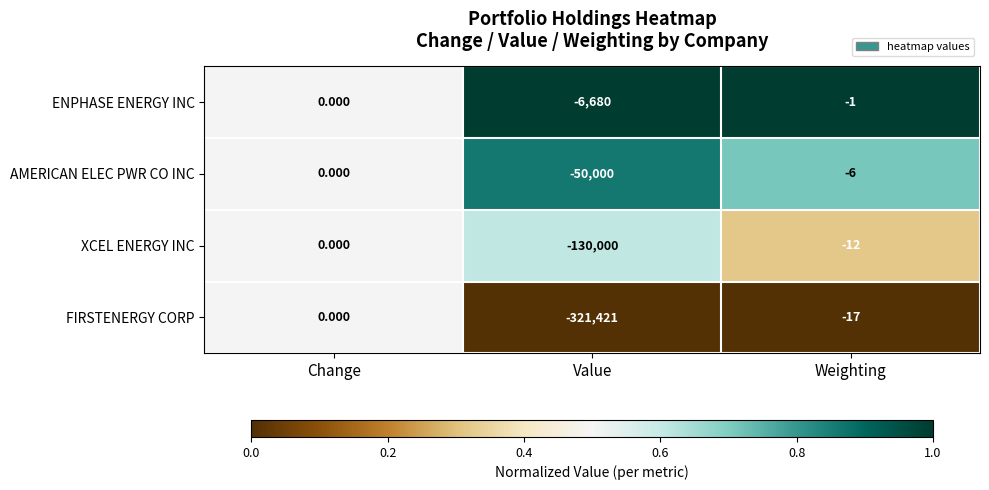

List the labels in order of ENPHASE ENERGY INC value, smallest first.

Value, Weighting, Change